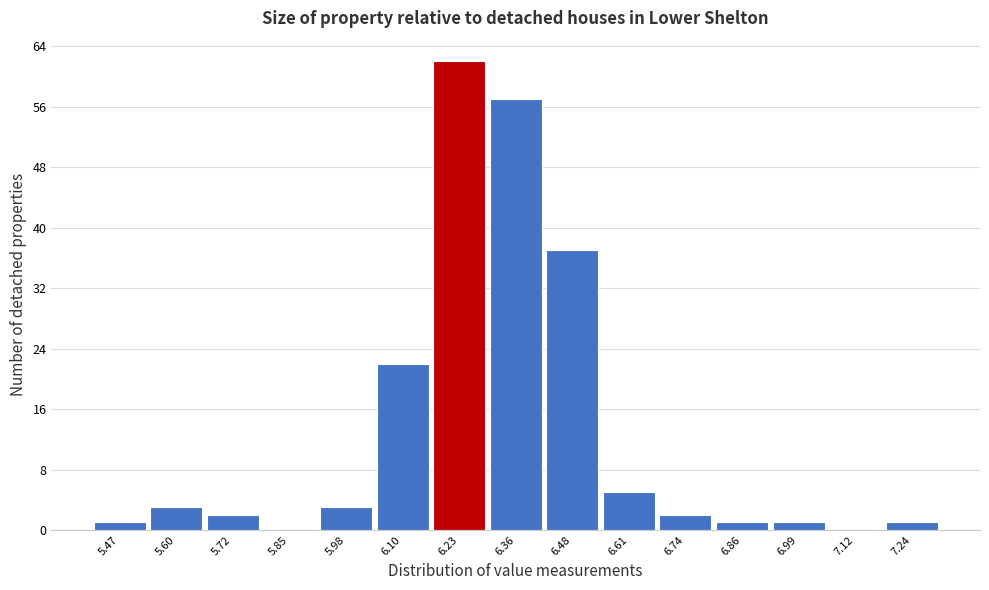

Reading left to right, what are all the values shown in this chart?

5.47=1	5.60=3	5.72=2	5.85=0	5.98=3	6.10=22	6.23=62	6.36=57	6.48=37	6.61=5	6.74=2	6.86=1	6.99=1	7.12=0	7.24=1